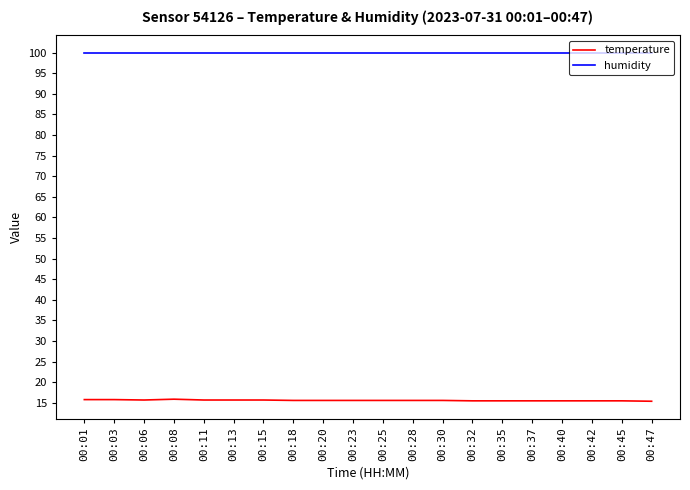

True or false: humidity and temperature cross at least once.

False